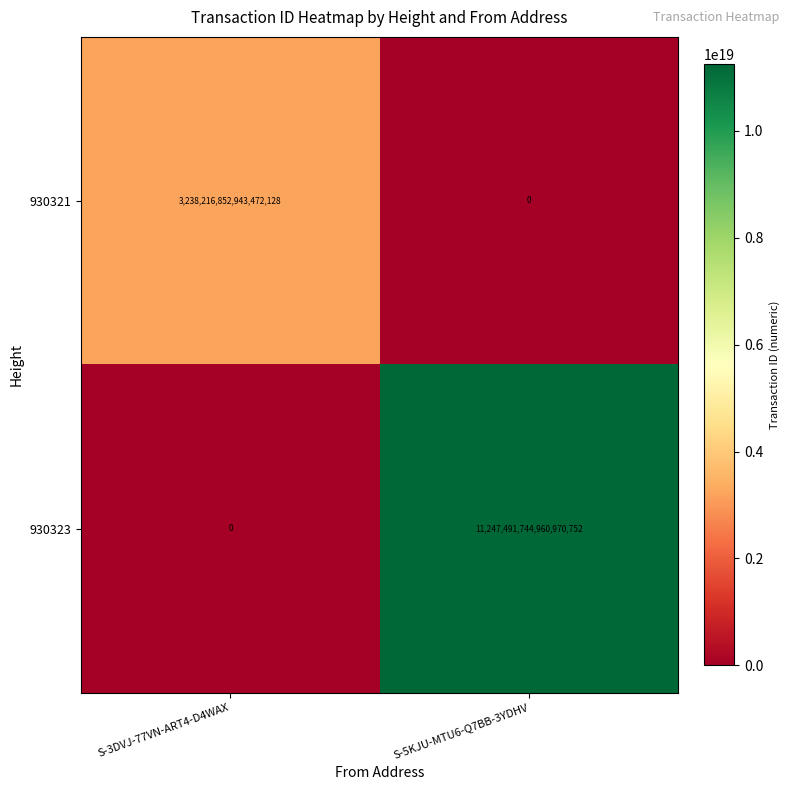

Rank the series by their maximum value, from highest to lowest.

930323, 930321